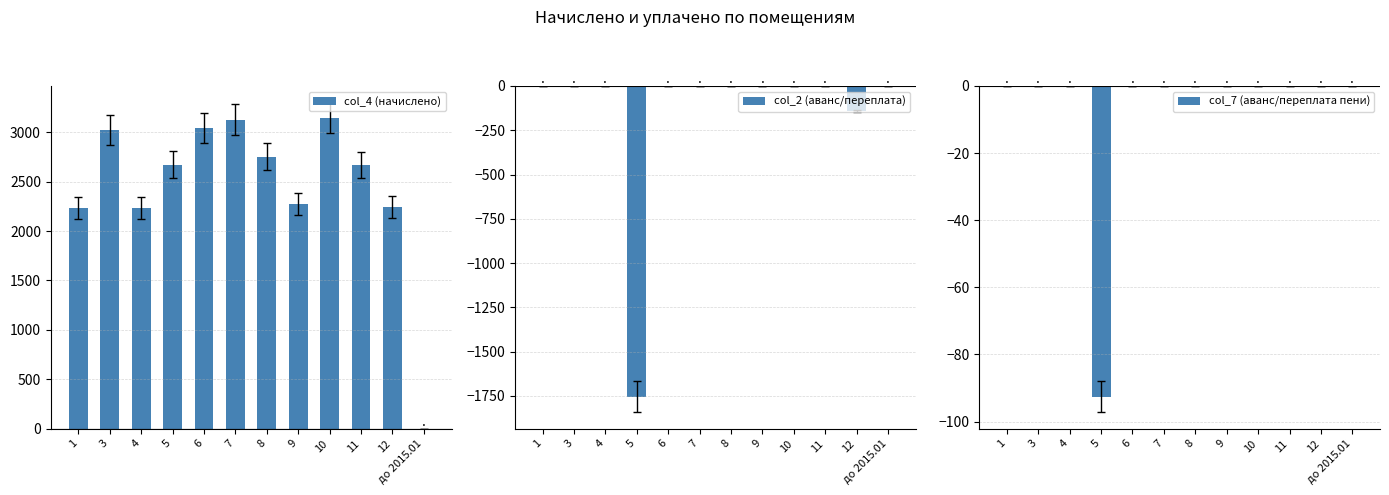

The value of col_7 (аванс/переплата пени) at 10 is -39.6. True or false?

False